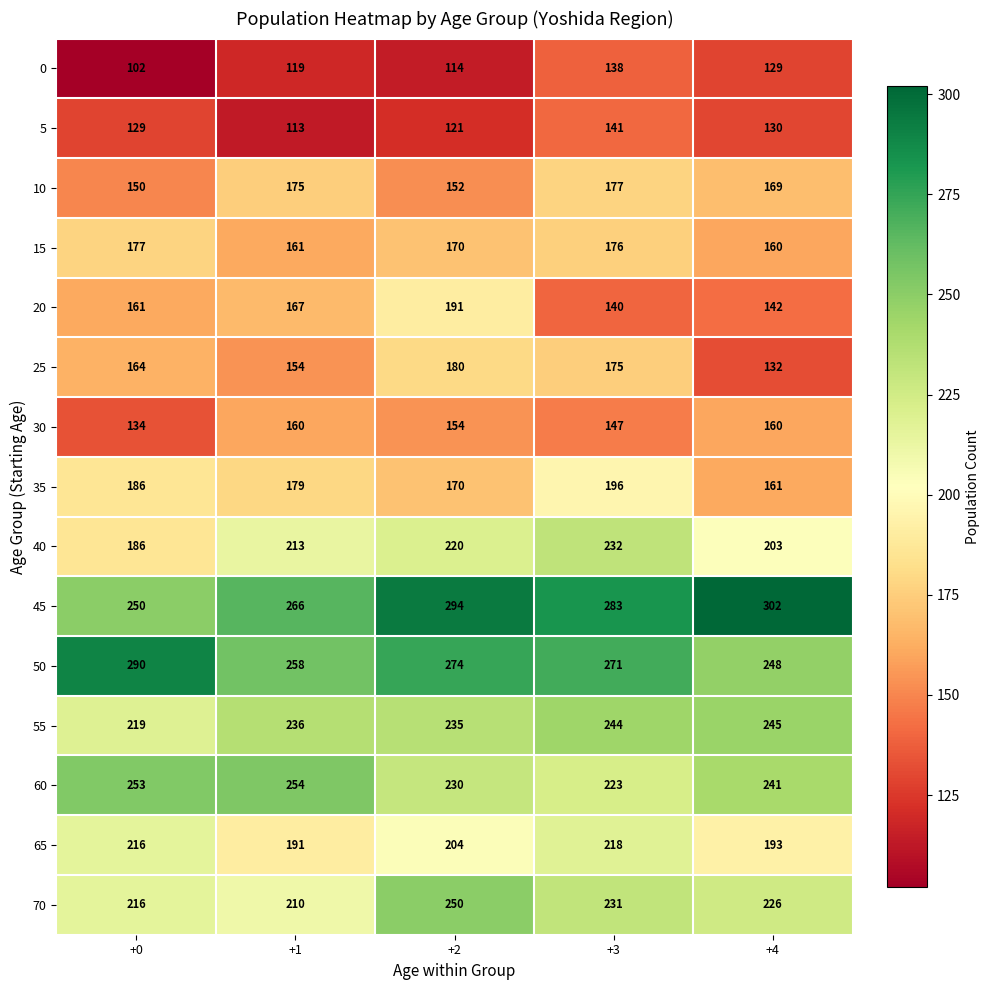

The 5 series shows 130 at +4. True or false?

True